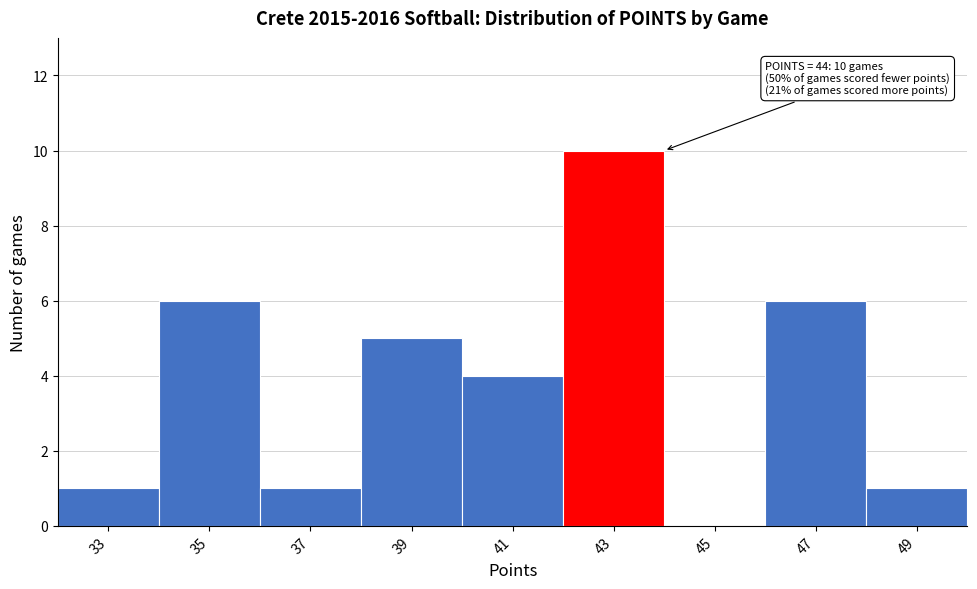

Reading left to right, extract all data points from this chart.

33=1	35=6	37=1	39=5	41=4	43=10	45=0	47=6	49=1